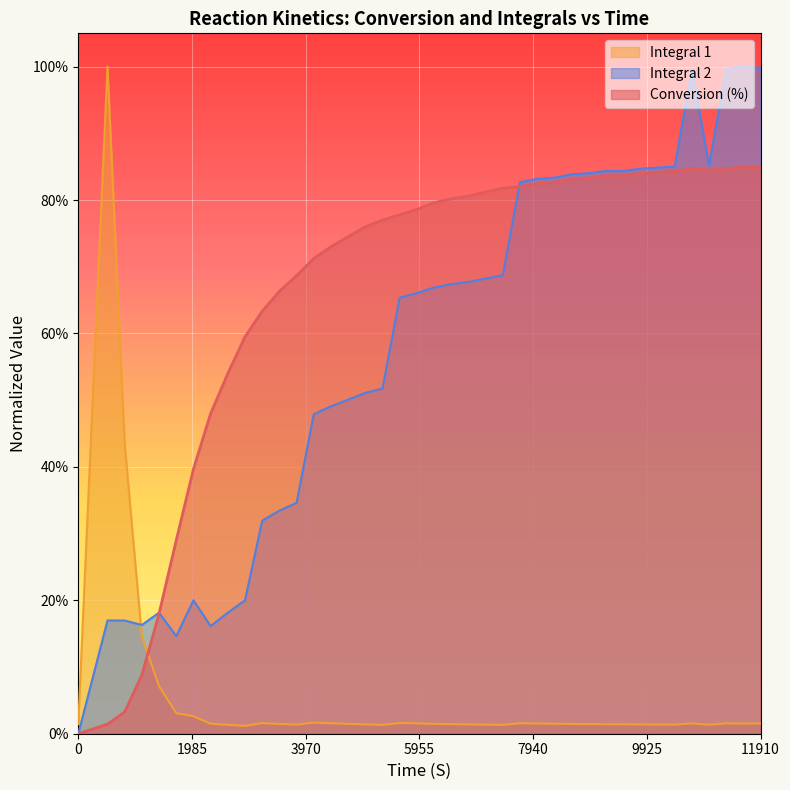

What is the difference between the maximum and minimum values in the Integral 2 series?

1.0